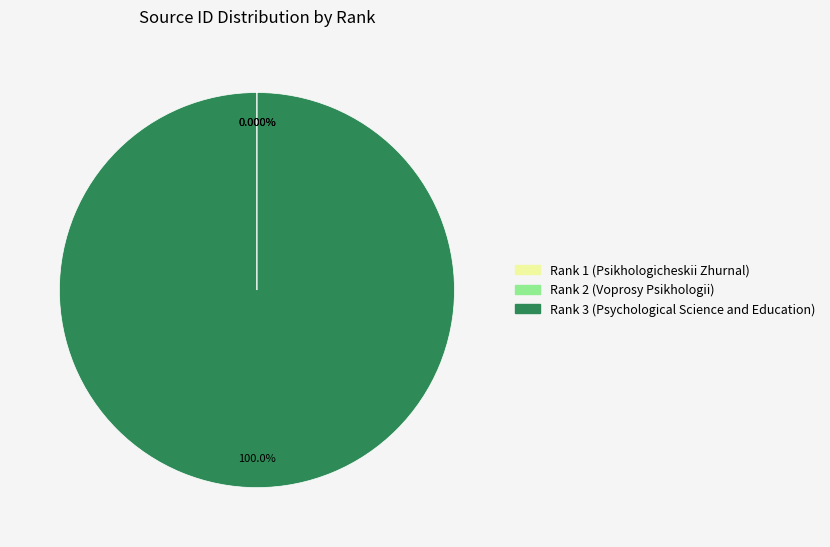

Which category has the biggest portion of the pie?

Rank 3 (Psychological Science and Education)